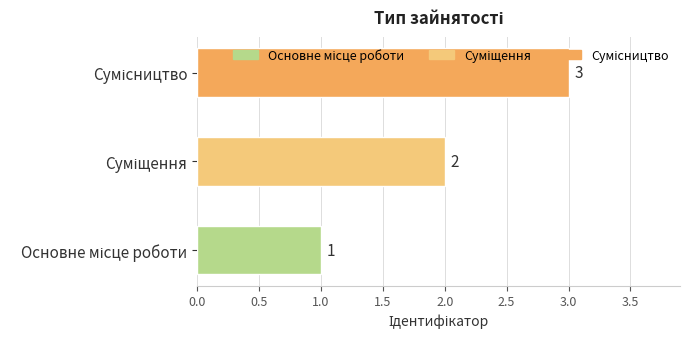

What is the sum of all values?

6